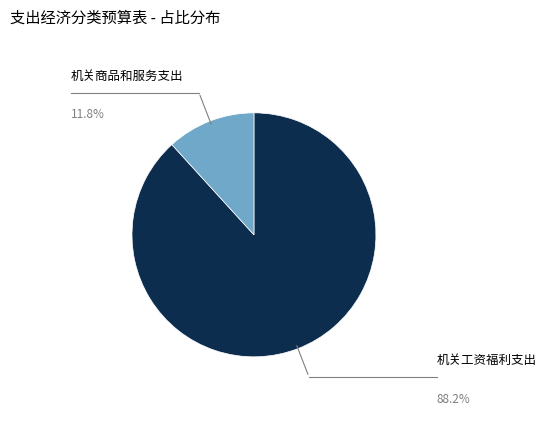

Does 机关商品和服务支出 represent more than half of the total?

No